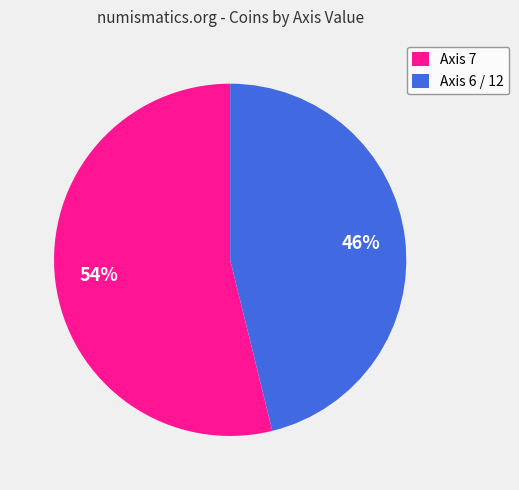

Approximately how many times larger is the value at Axis 6 / 12 compared to Axis 7?

0.9